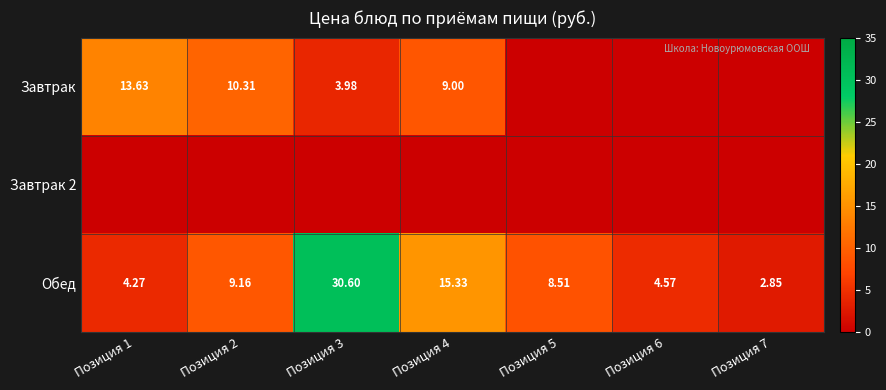

At how many categories does at least one series exceed 23?

1